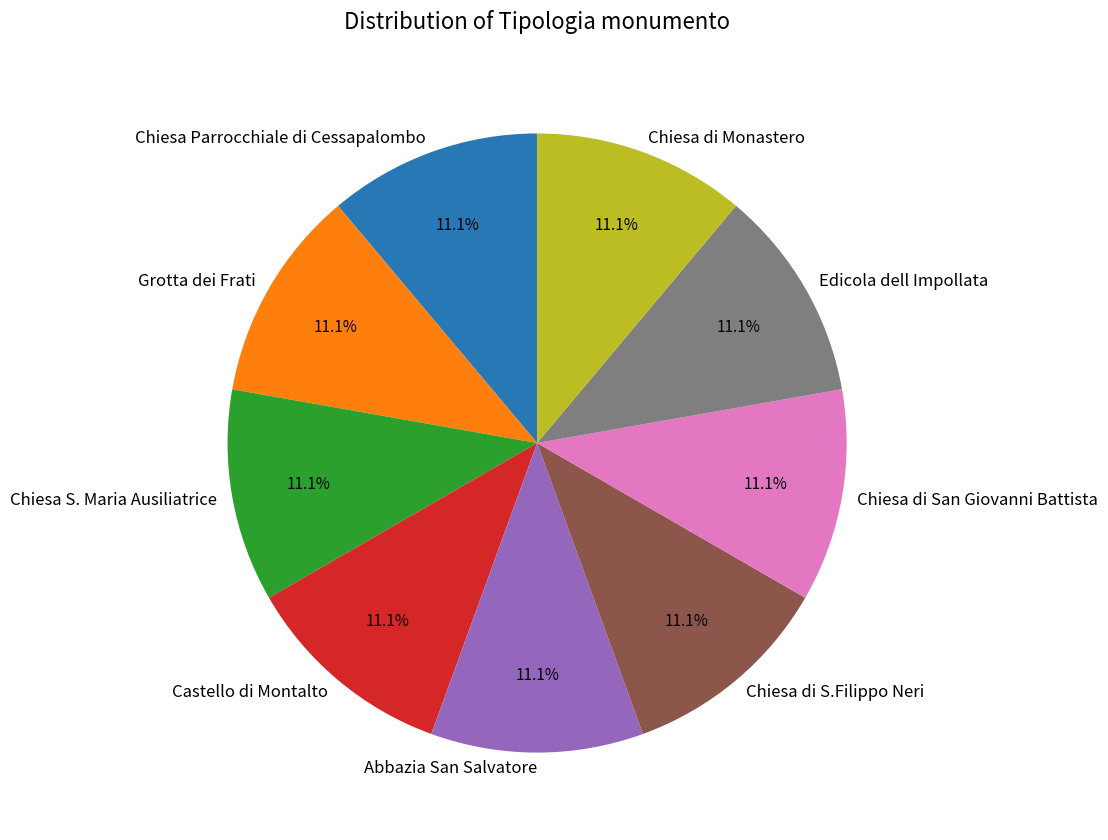

Is Abbazia San Salvatore the majority of the pie?

No